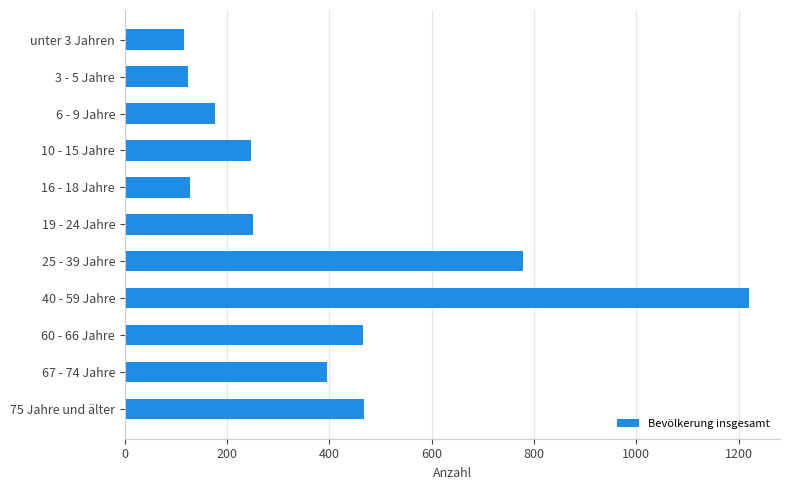

Count the number of data series in this chart.

1